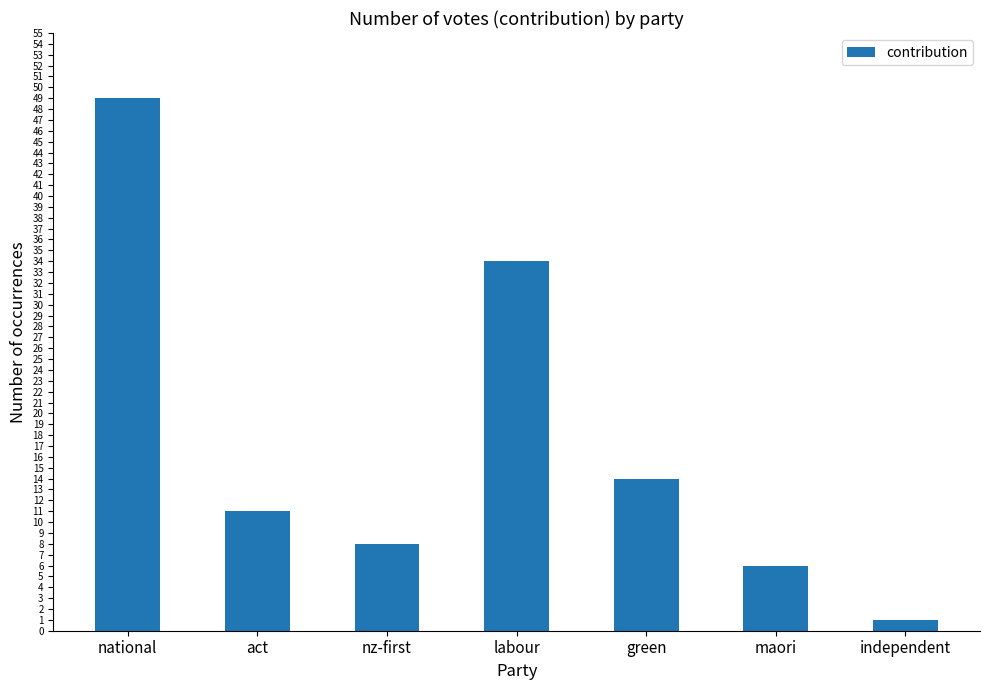

Reading left to right, extract all data points from this chart.

49	11	8	34	14	6	1